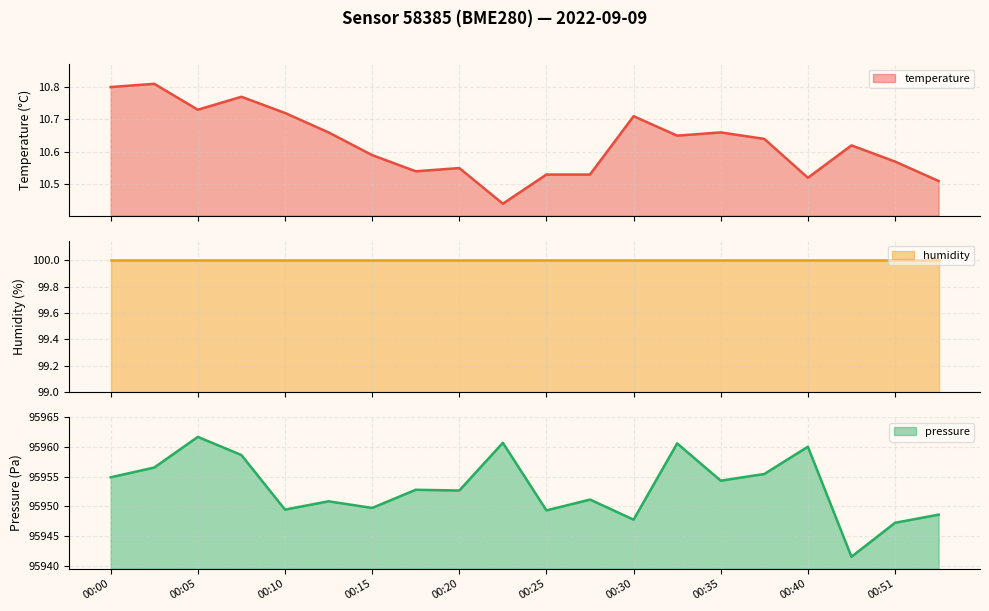

List the labels in order of temperature value, largest first.

00:02, 00:00, 00:07, 00:05, 00:10, 00:30, 00:12, 00:35, 00:33, 00:38, 00:48, 00:15, 00:51, 00:20, 00:17, 00:25, 00:28, 00:40, 00:54, 00:23